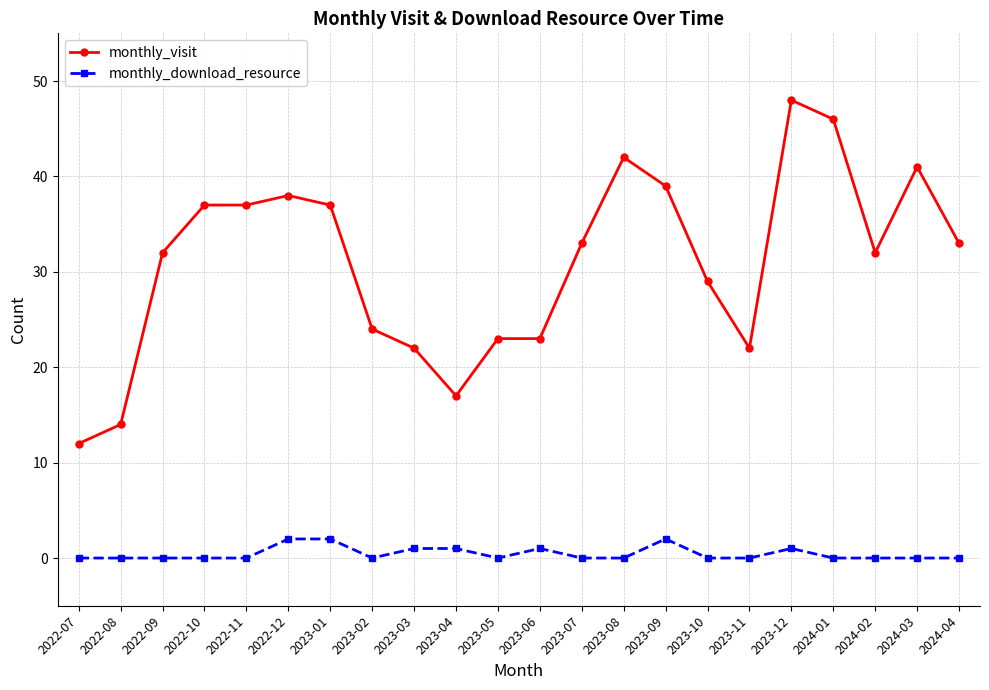

True or false: monthly_visit and monthly_download_resource intersect in this chart.

False